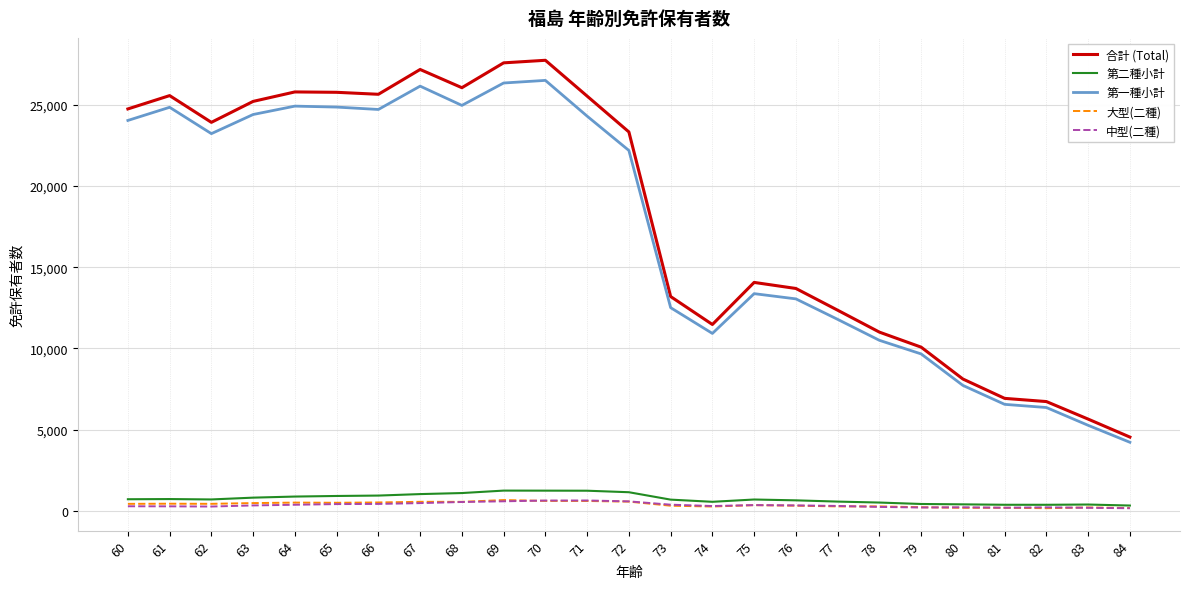

Which series has the largest range (max minus min)?

合計 (Total)